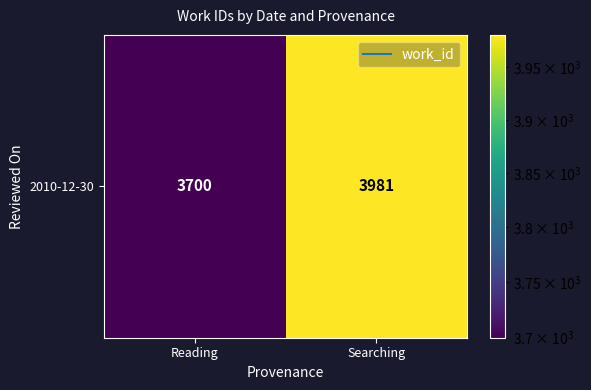

What is the sum of the values at Searching and Reading?

7681